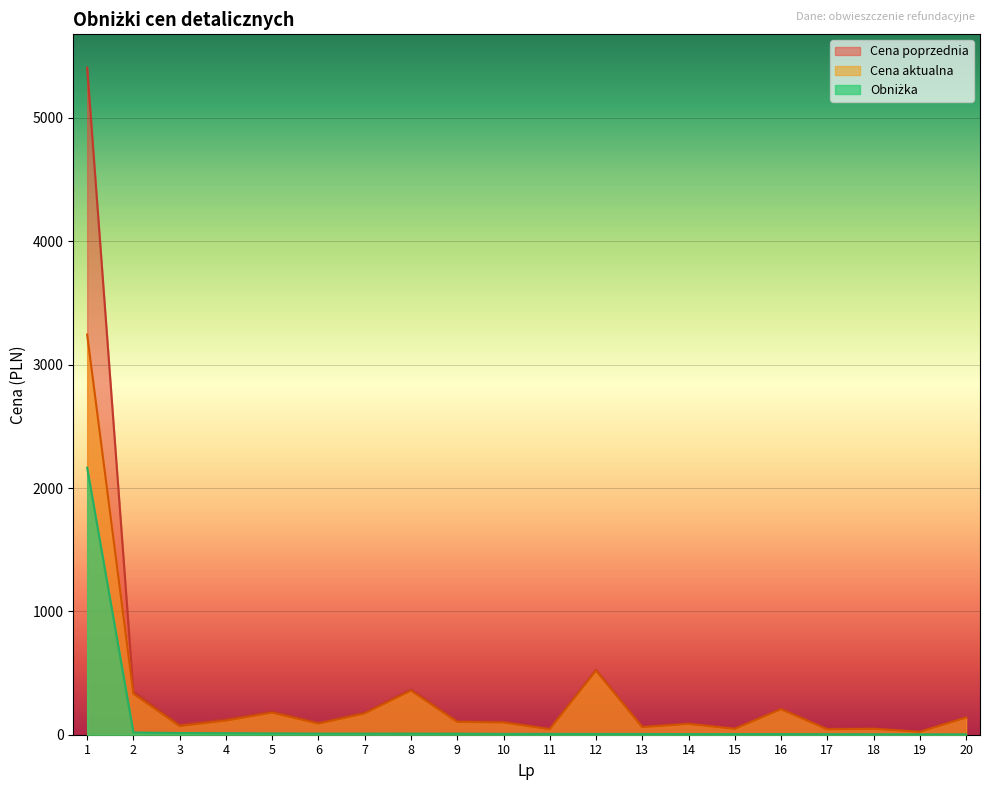

Which series has the widest spread of values?

Cena poprzednia